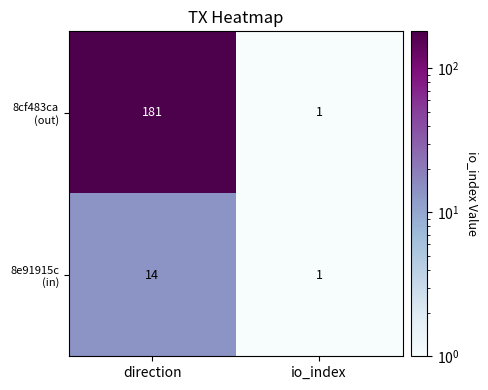

What is the spread (max minus min) of values at direction?

167